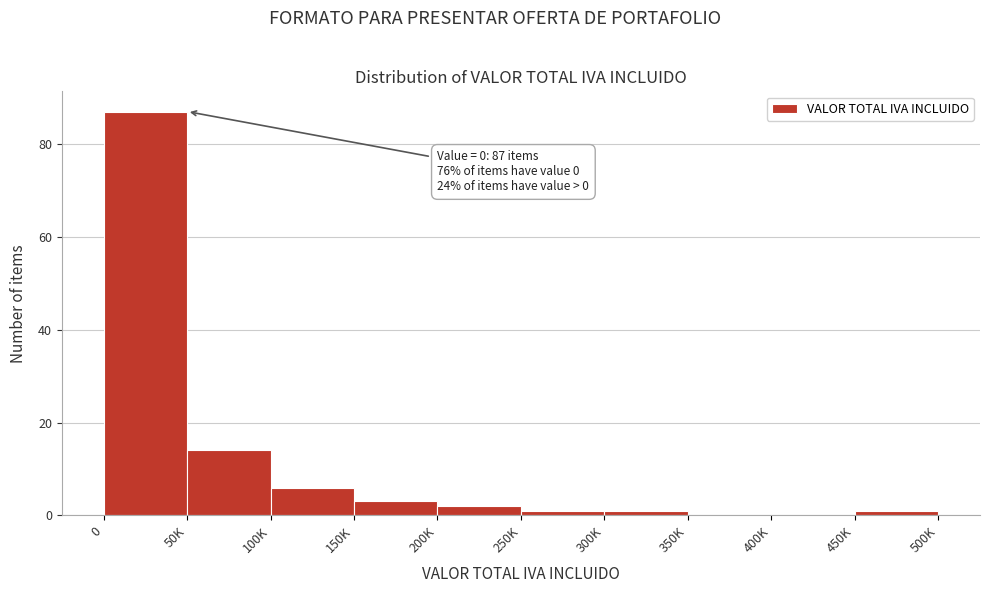

What is the change in value from 0 to 350K?

-87